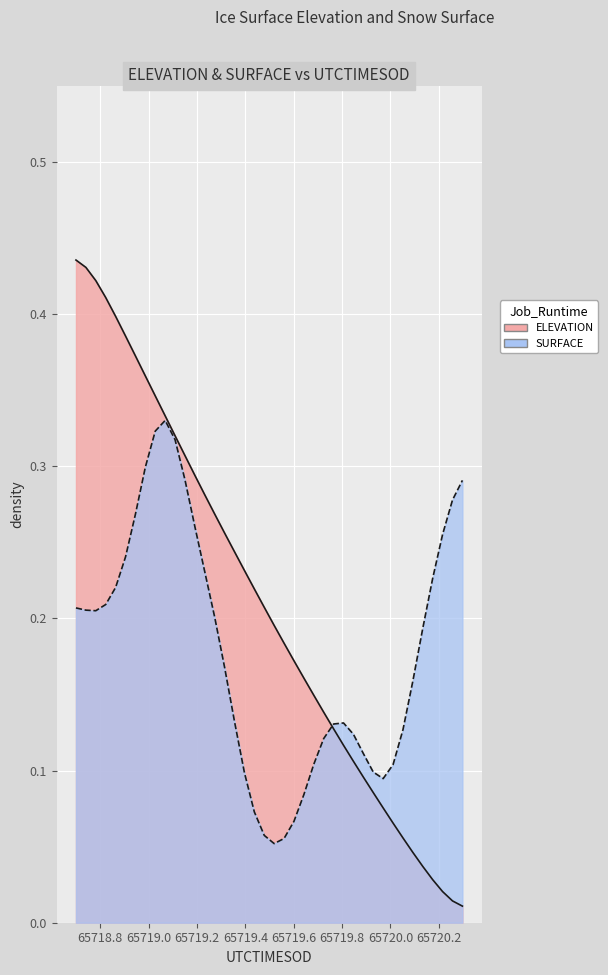

Reading left to right, what are all the values shown in this chart?

65718.6999=0.4	65718.7409=0.4	65718.7818=0.4	65718.8228=0.4	65718.8638=0.4	65718.9047=0.4	65718.9457=0.4	65718.9866=0.4	65719.0276=0.3	65719.0686=0.3	65719.1095=0.3	65719.1505=0.3	65719.1914=0.3	65719.2324=0.3	65719.2734=0.3	65719.3143=0.3	65719.3553=0.2	65719.3962=0.2	65719.4372=0.2	65719.4782=0.2	65719.5191=0.2	65719.5601=0.2	65719.601=0.2	65719.642=0.2	65719.683=0.1	65719.7239=0.1	65719.7649=0.1	65719.8058=0.1	65719.8468=0.1	65719.8877=0.1	65719.9287=0.1	65719.9697=0.1	65720.0106=0.1	65720.0516=0.1	65720.0925=0.0	65720.1335=0.0	65720.1745=0.0	65720.2154=0.0	65720.2564=0.0	65720.2973=0.0